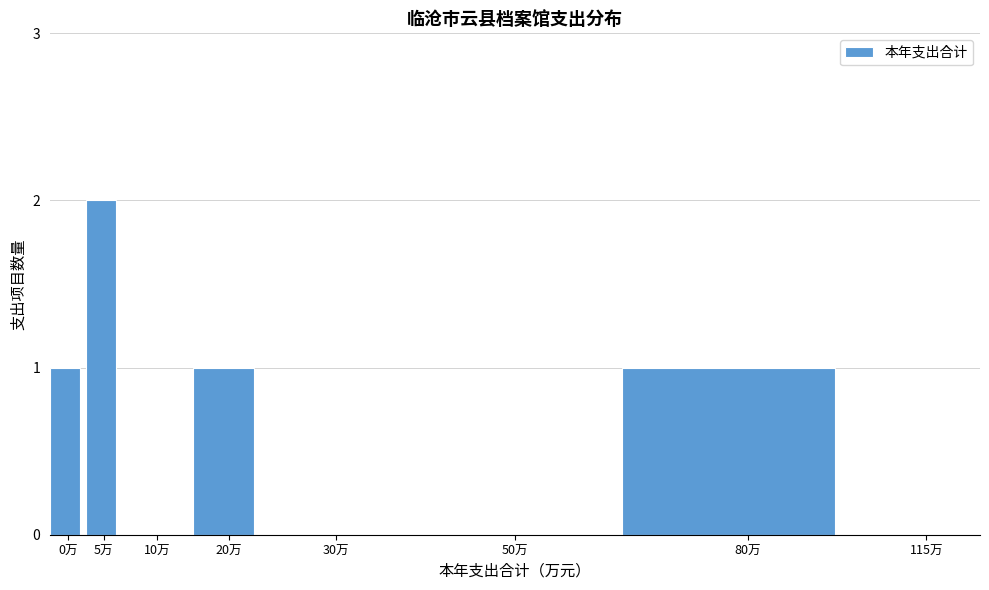

Reading left to right, extract all data points from this chart.

0万=1	5万=2	10万=0	20万=1	30万=0	50万=0	80万=1	115万=0